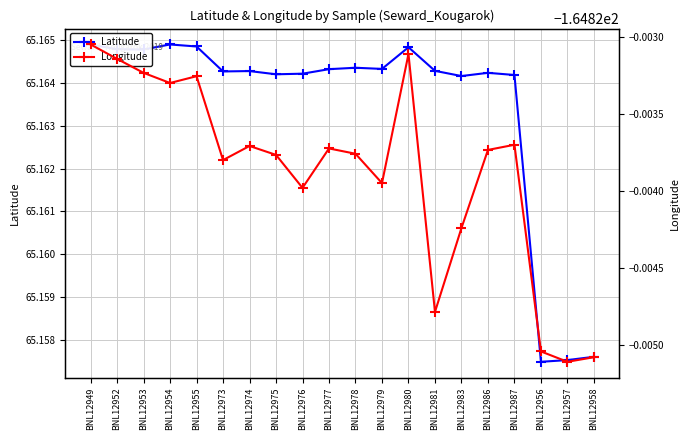

What is the total value across all series at BNL12973?

-99.7